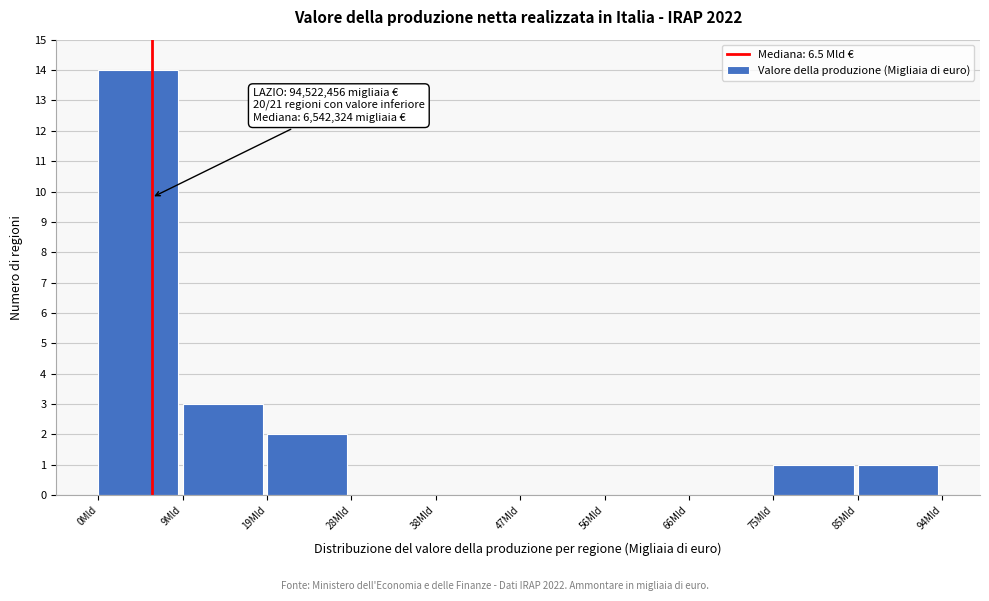

Reading right to left, transcribe all the data shown in this chart.

85Mld=1	75Mld=1	66Mld=0	56Mld=0	47Mld=0	38Mld=0	28Mld=0	19Mld=2	9Mld=3	0Mld=14